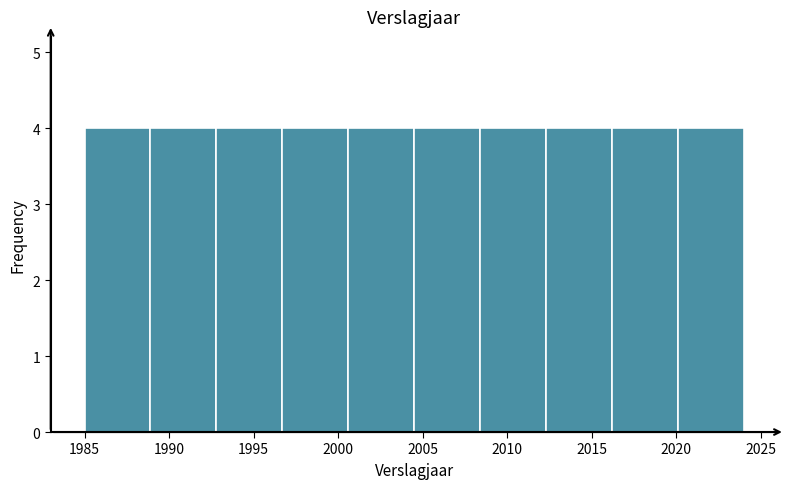

Reading left to right, transcribe this chart: for each bar, give the range it covers on the x-axis and its height. Neither the bar edges nor the heights are printed on the chart, so give them approximately, as read against the axes.

1985.0 to 1988.9: 4
1988.9 to 1992.8: 4
1992.8 to 1996.7: 4
1996.7 to 2000.6: 4
2000.6 to 2004.5: 4
2004.5 to 2008.4: 4
2008.4 to 2012.3: 4
2012.3 to 2016.2: 4
2016.2 to 2020.1: 4
2020.1 to 2024.0: 4